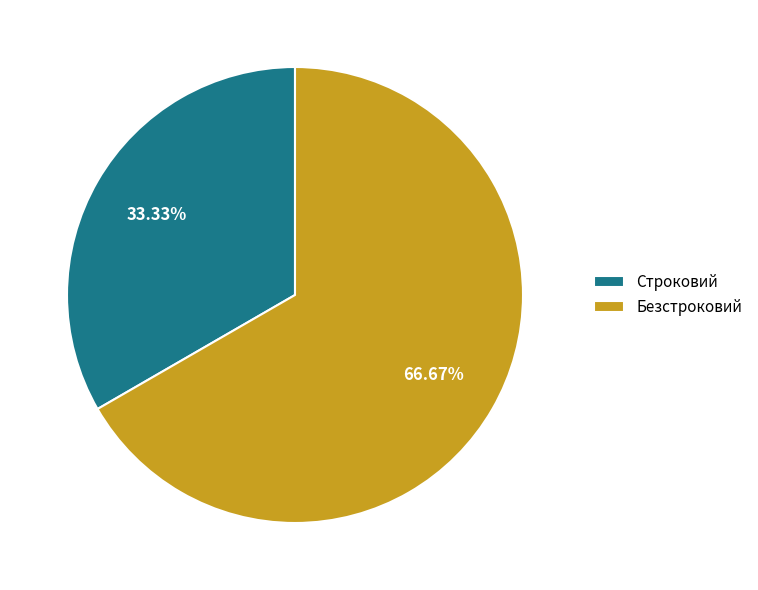

How many segments does this pie chart have?

2